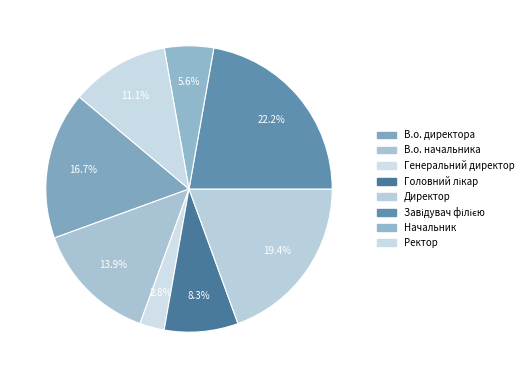

To the nearest percent, what percentage of the pie is Генеральний директор?

3%